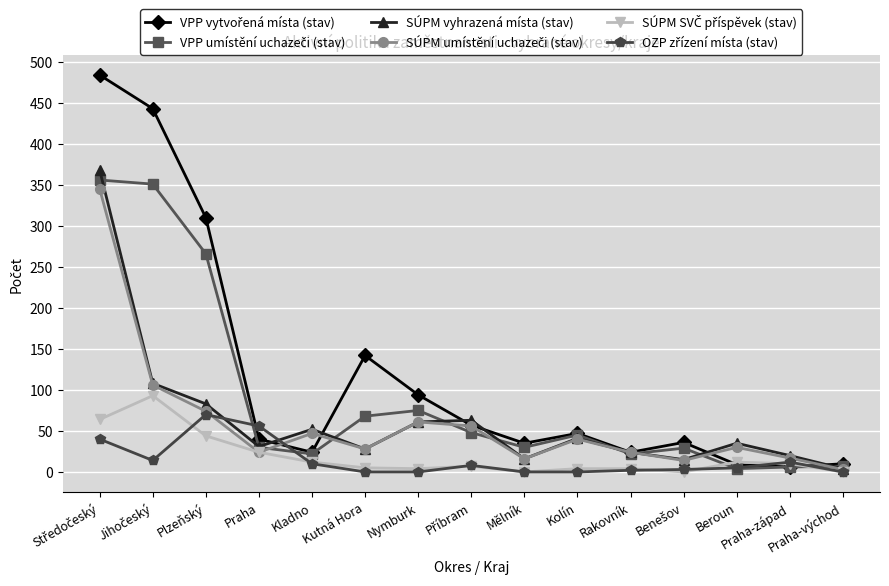

What is the total value across all series at Mělník?

97